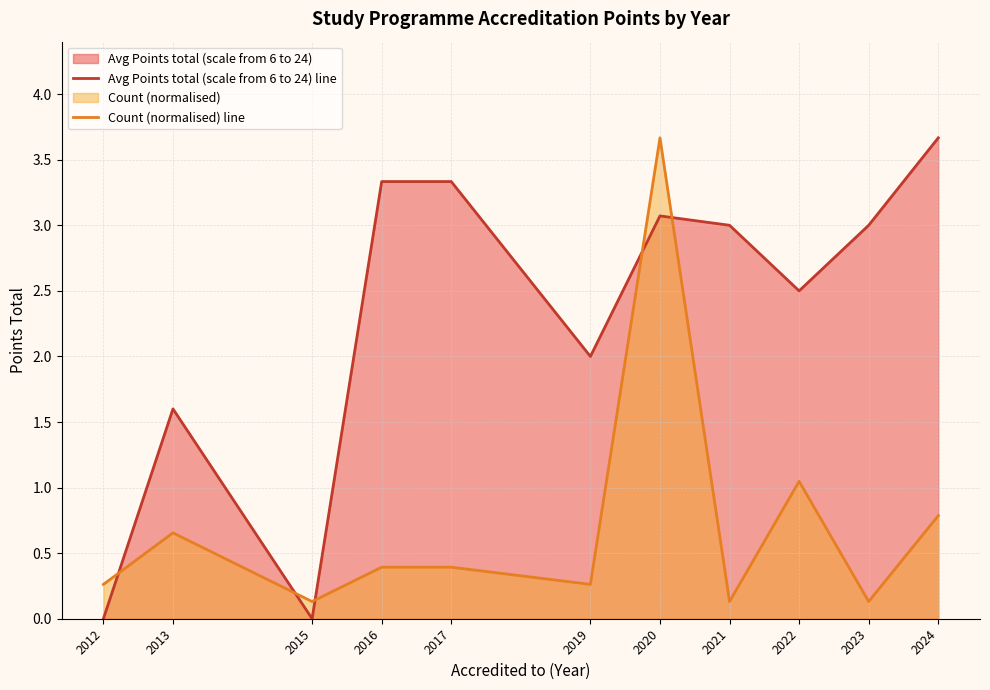

Which series has the widest spread of values?

Avg Points total (scale from 6 to 24) line